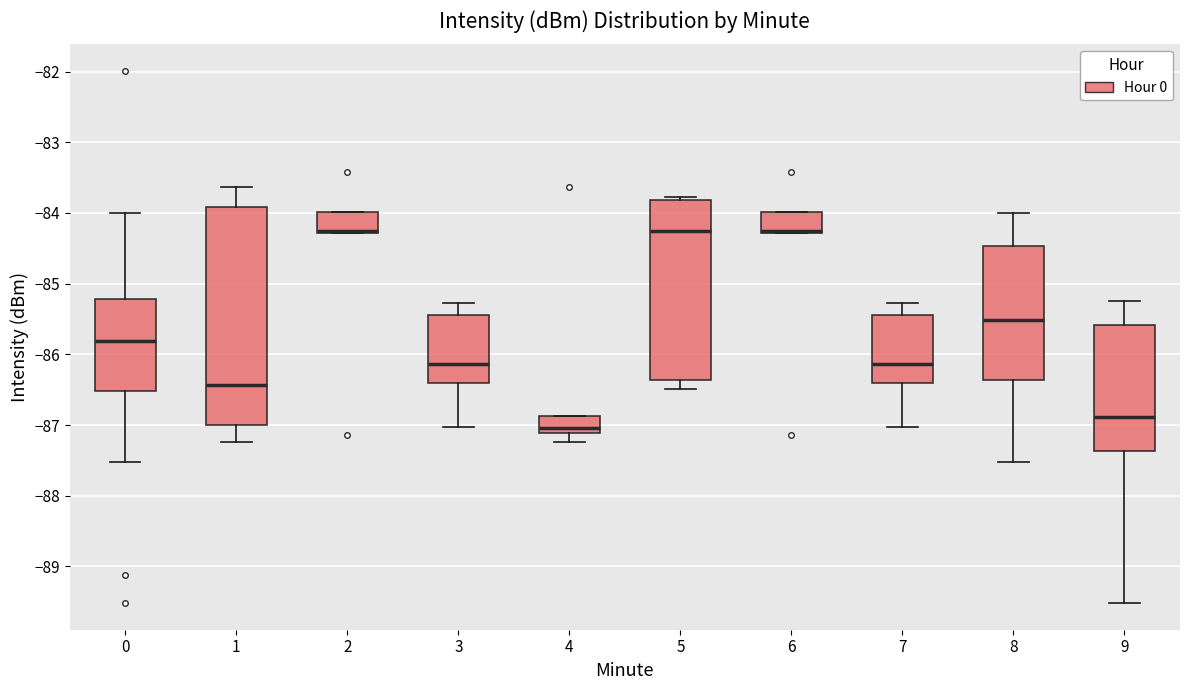

Reading left to right, transcribe this box plot: for each box, give where its median line is, the range the box spans, and where its two whiskers end, as read against the y-axis. The values are not printed on the chart, so give them approximately, as read against the axis.

0: median -85.8, box -86.5 to -85.2, whiskers -87.5 to -84.0
1: median -86.4, box -87.0 to -83.9, whiskers -87.2 to -83.6
2: median -84.3 (drawn on the box's lower edge), box -84.3 to -84.0, whiskers -84.3 to -84.0
3: median -86.1, box -86.4 to -85.4, whiskers -87.0 to -85.3
4: median -87.0, box -87.1 to -86.9, whiskers -87.2 to -86.9
5: median -84.2, box -86.4 to -83.8, whiskers -86.5 to -83.8 (just above the box's upper edge)
6: median -84.3 (drawn on the box's lower edge), box -84.3 to -84.0, whiskers -84.3 to -84.0
7: median -86.1, box -86.4 to -85.4, whiskers -87.0 to -85.3
8: median -85.5, box -86.4 to -84.5, whiskers -87.5 to -84.0
9: median -86.9, box -87.4 to -85.6, whiskers -89.5 to -85.2